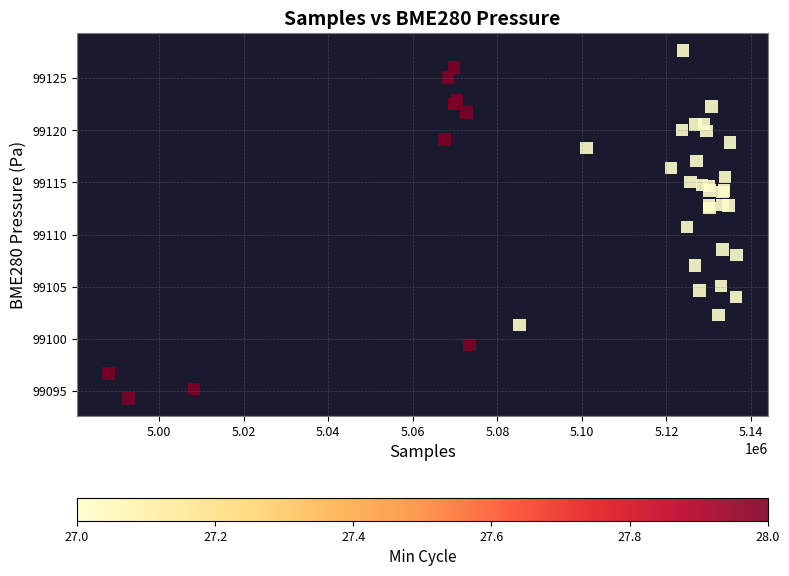

What Y value in the scatter plot is closest to 99110?

99110.7